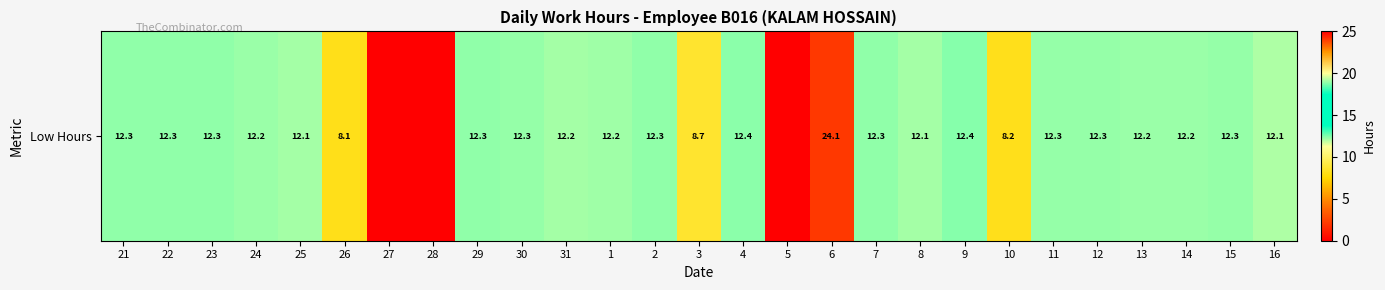

What is the sum of all values?

294.2